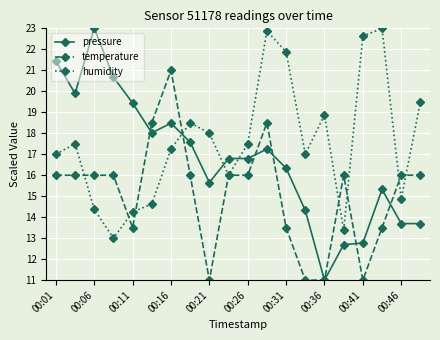

How many interior local valleys does the humidity series have?

5